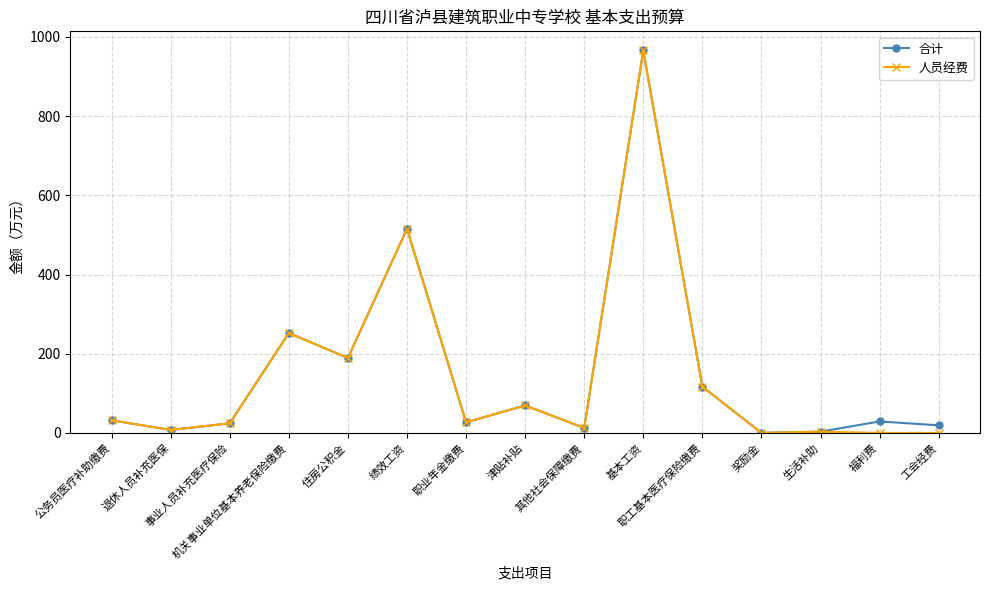

At which category is the sum across all series the highest?

基本工资